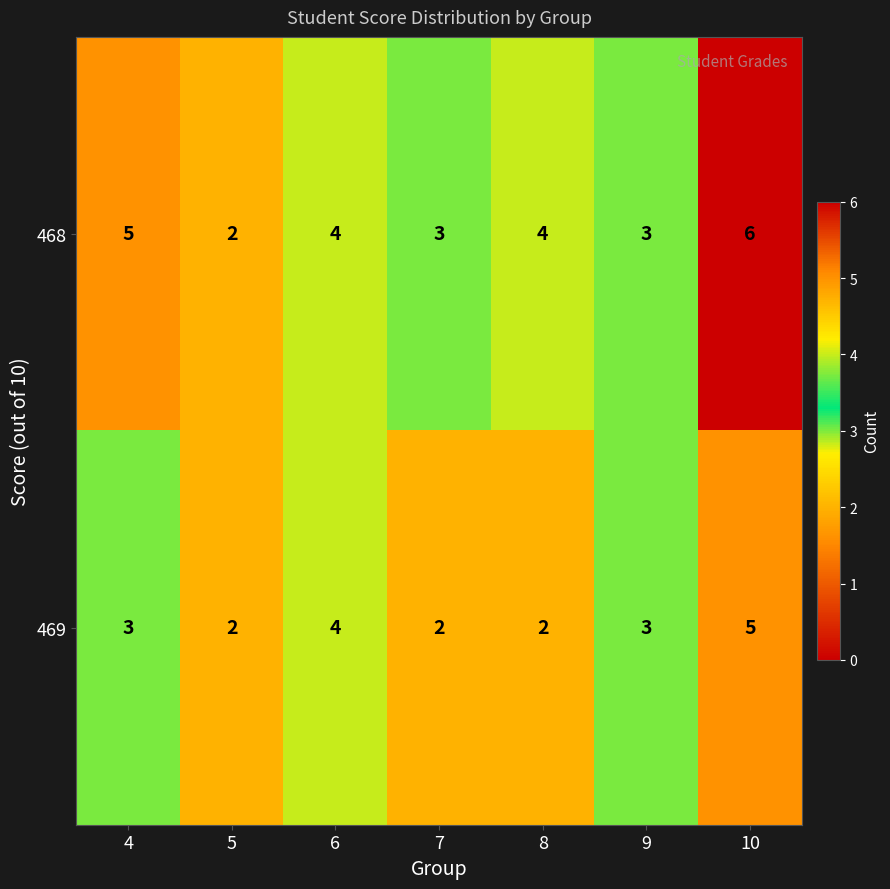

Reading left to right, transcribe all the data shown in this chart.

468: 5	2	4	3	4	3	6
469: 3	2	4	2	2	3	5